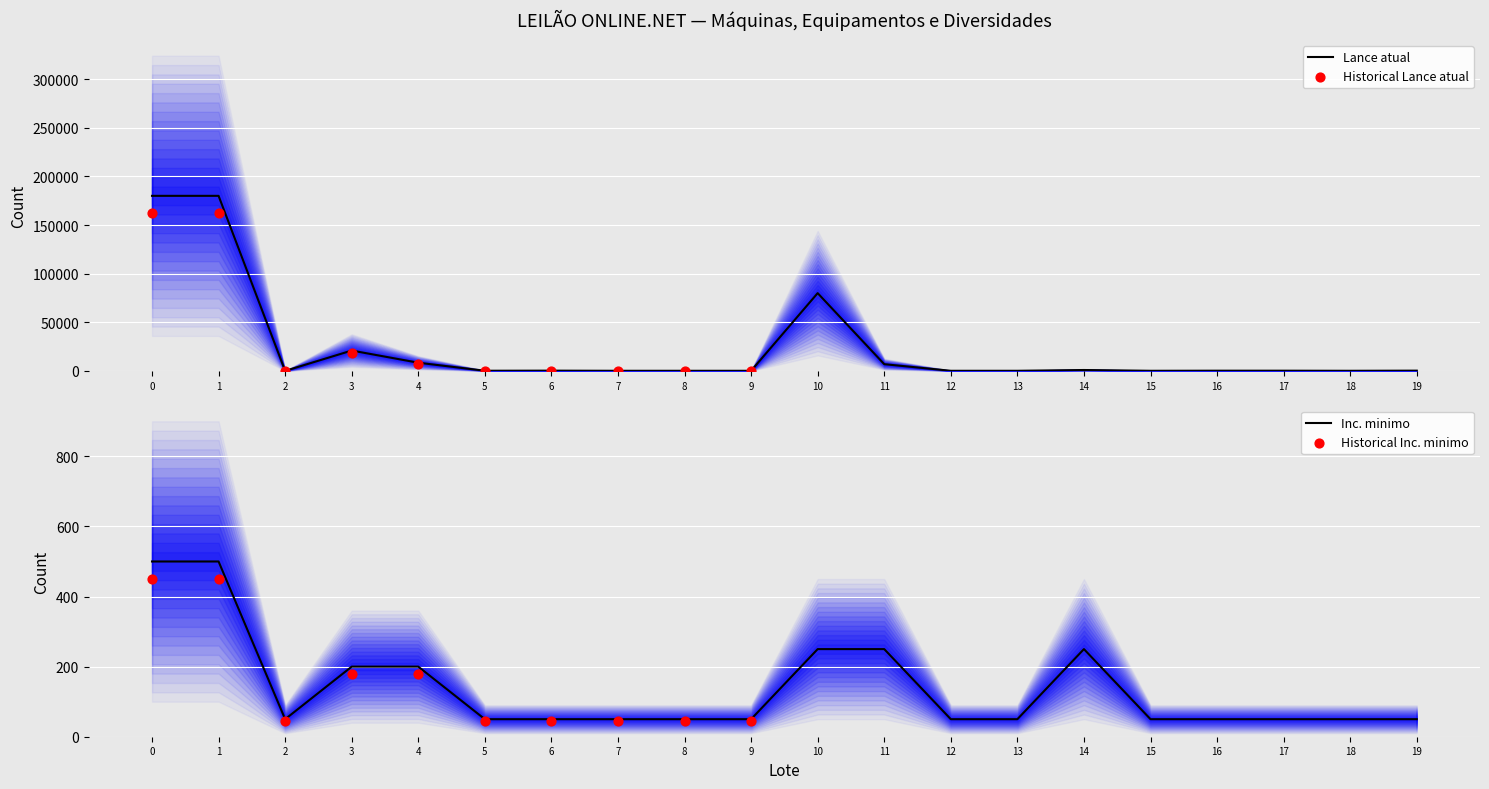

Is the value of Lance atual at 3 greater than the value of Inc. minimo at 0?

Yes